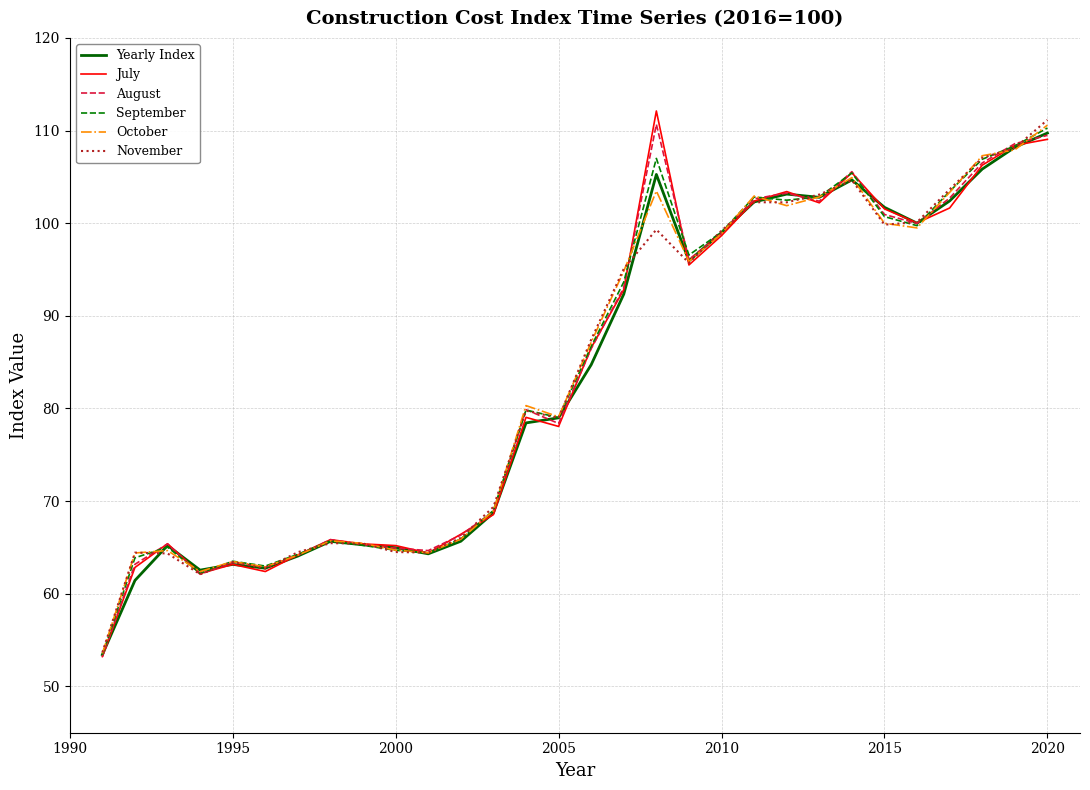

What is the greatest value displayed?

112.1